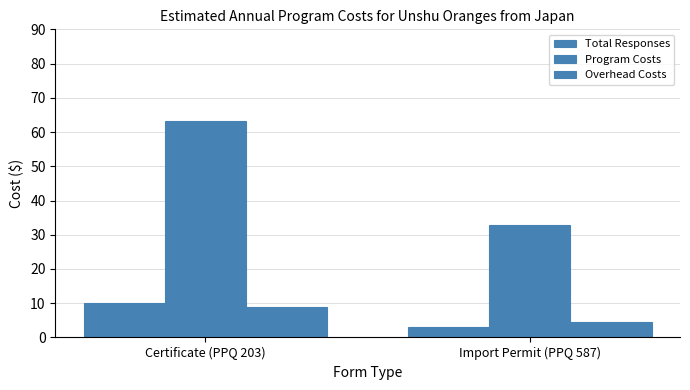

What is the value of the Total Responses bar at the 1st from the left?

10.0